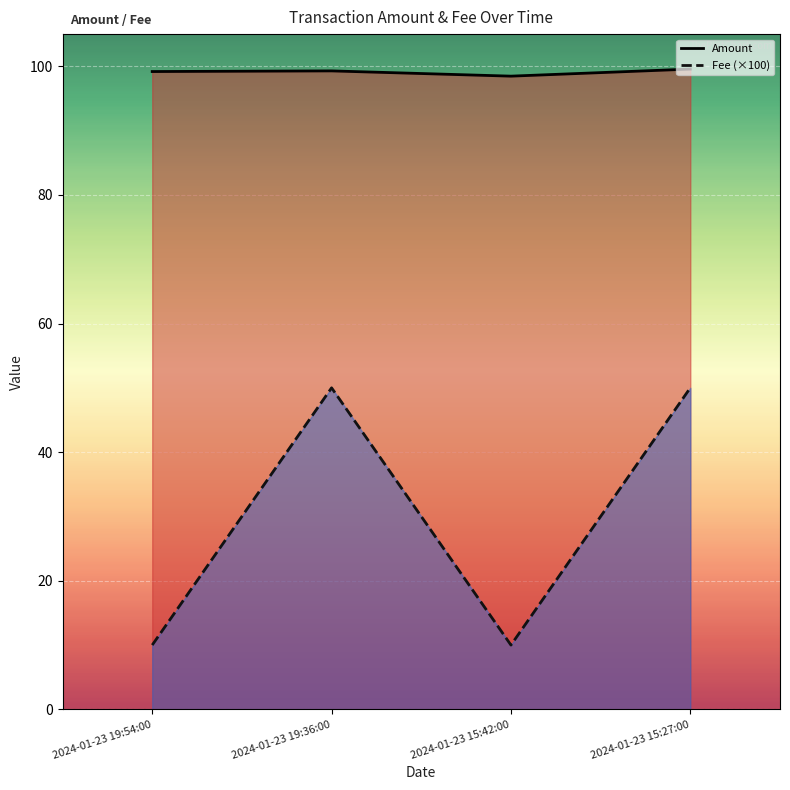

Is it true that Amount equals 99.2 at 2024-01-23 19:54:00?

True